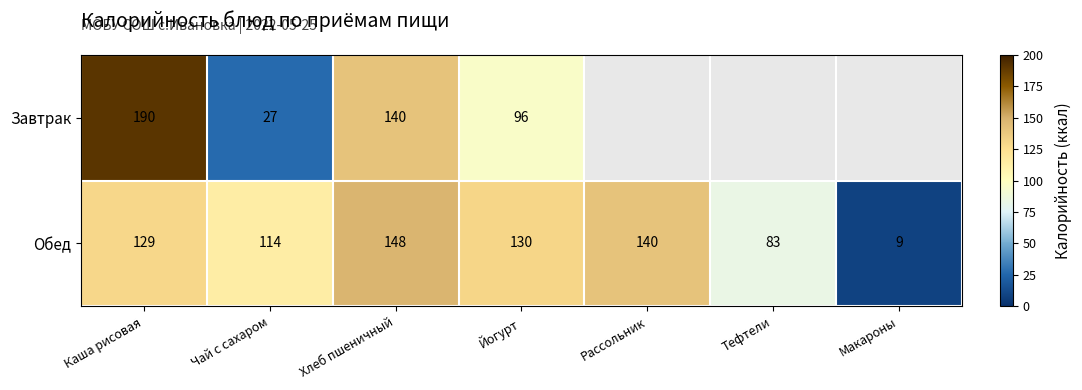

What is the total value across all series at Йогурт?

226